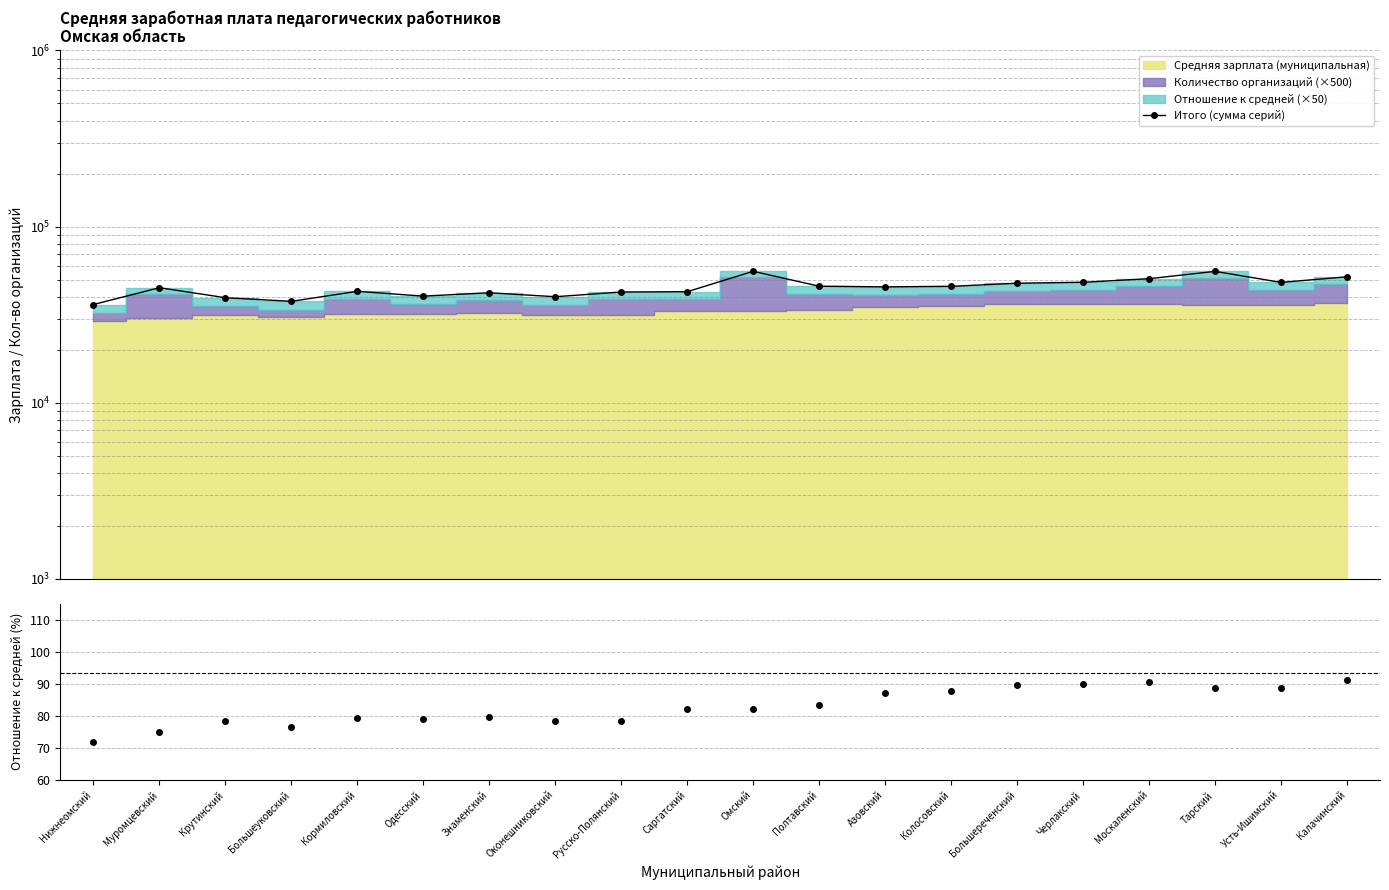

Which category has the lowest value in the Итого (сумма серий) series?

Нижнеомский